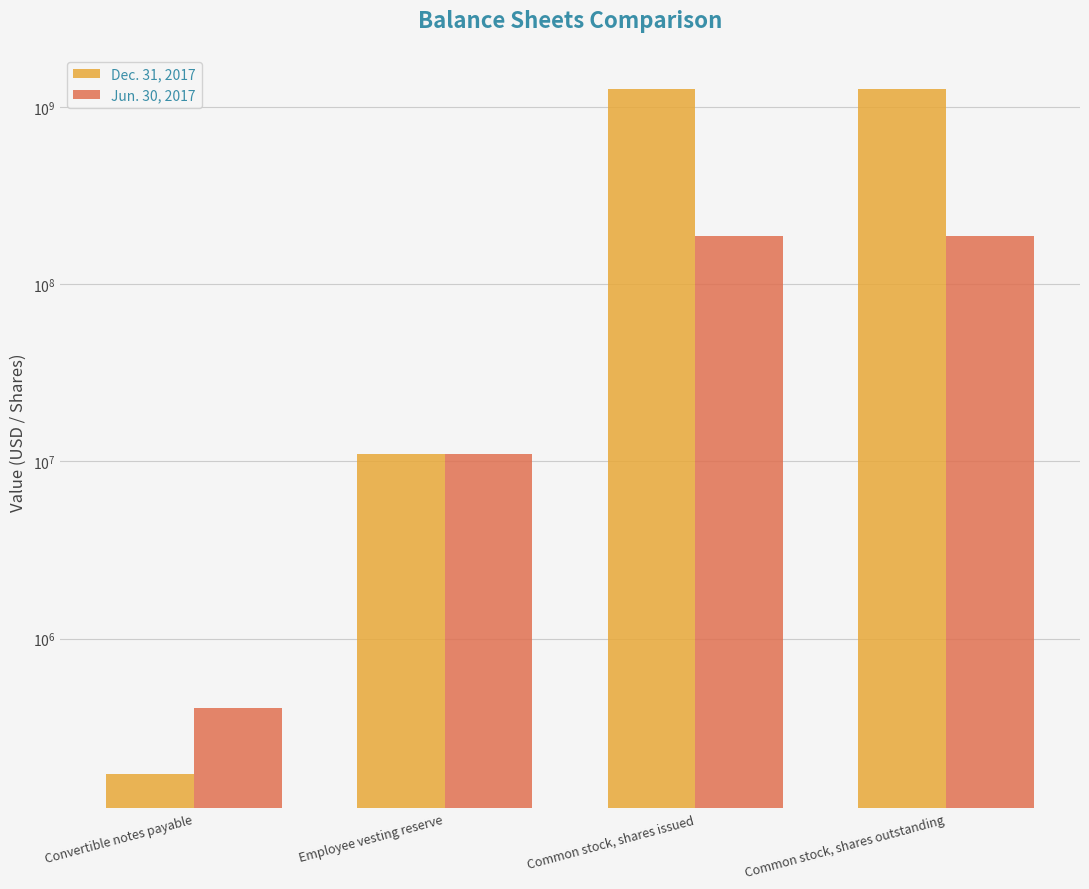

What is the label of the 1st bar from the left?

Convertible notes payable